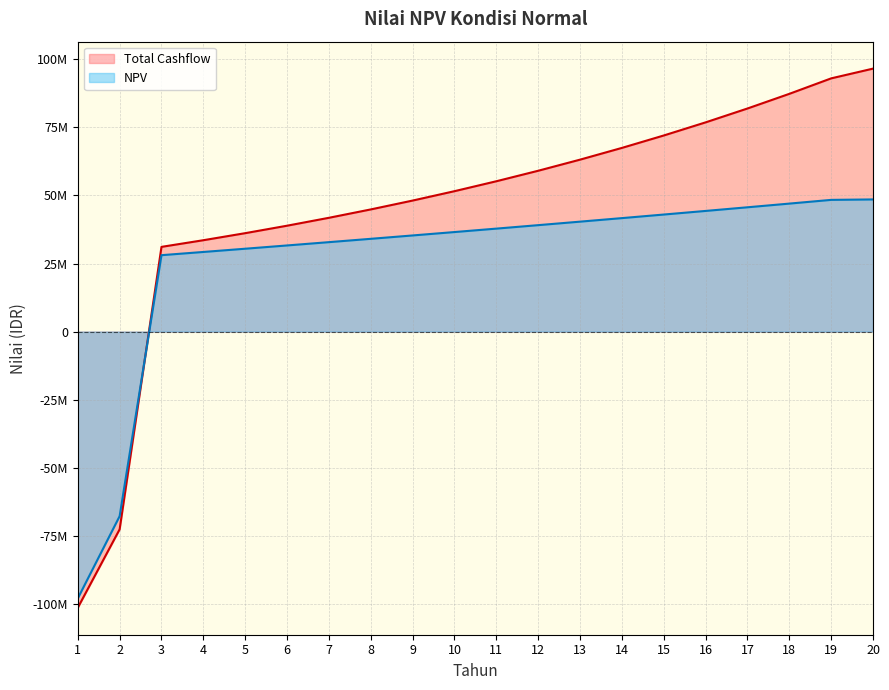

Is it true that Total Cashflow equals 103389701.5 at 13?

False